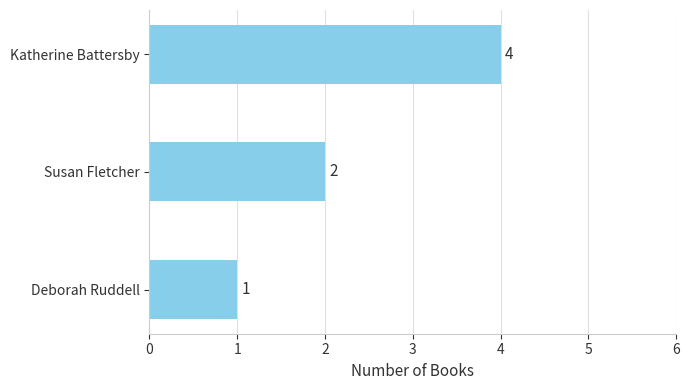

Which has a higher value, Katherine Battersby or Susan Fletcher?

Katherine Battersby